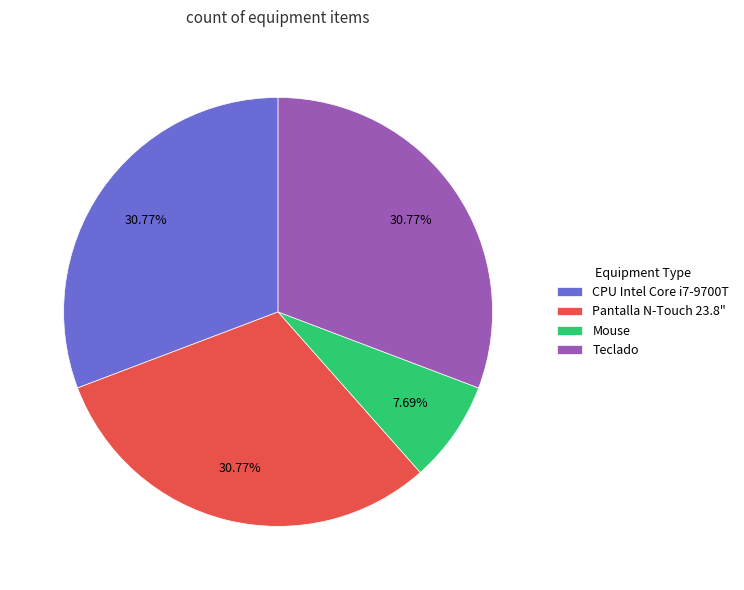

Which category has the smallest portion of the pie?

Mouse